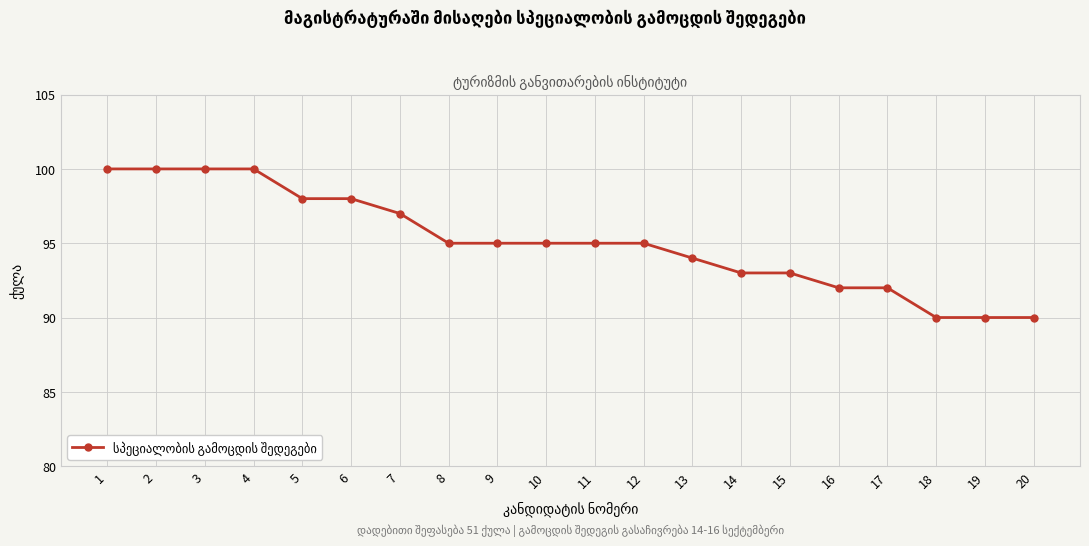

What is the smallest value displayed?

90